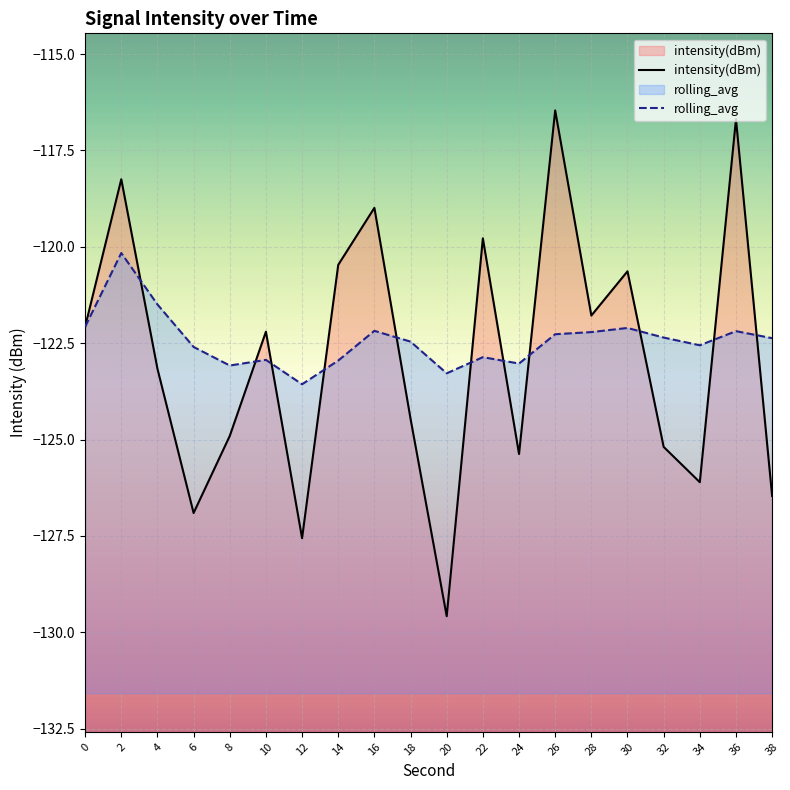

How many interior local valleys does the rolling_avg series have?

5